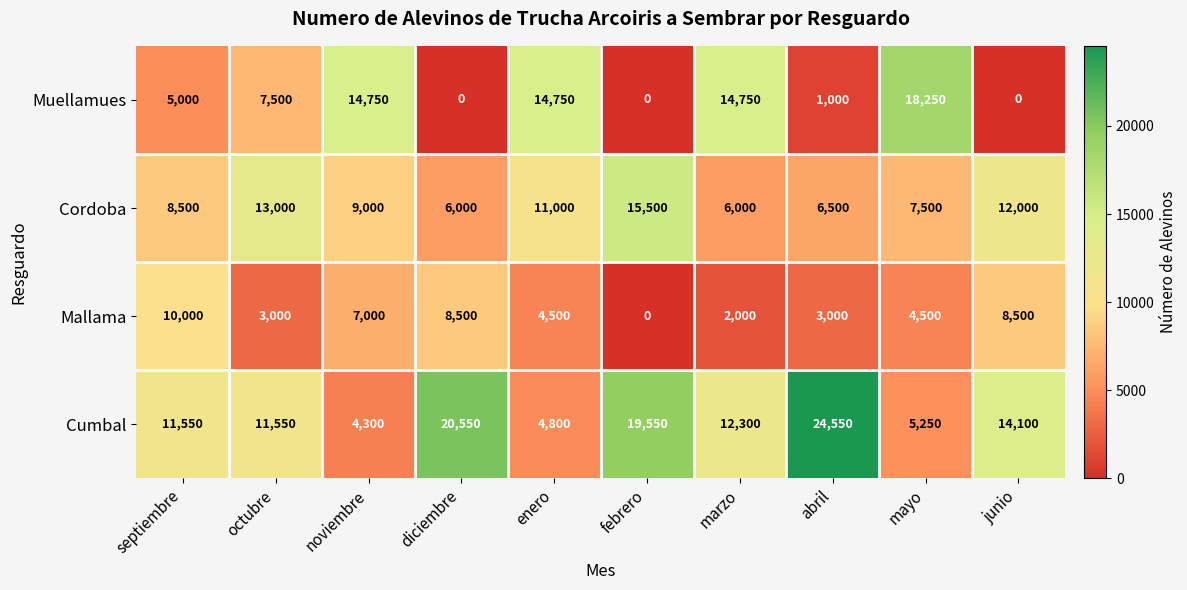

What is the minimum value for Cumbal?

4300